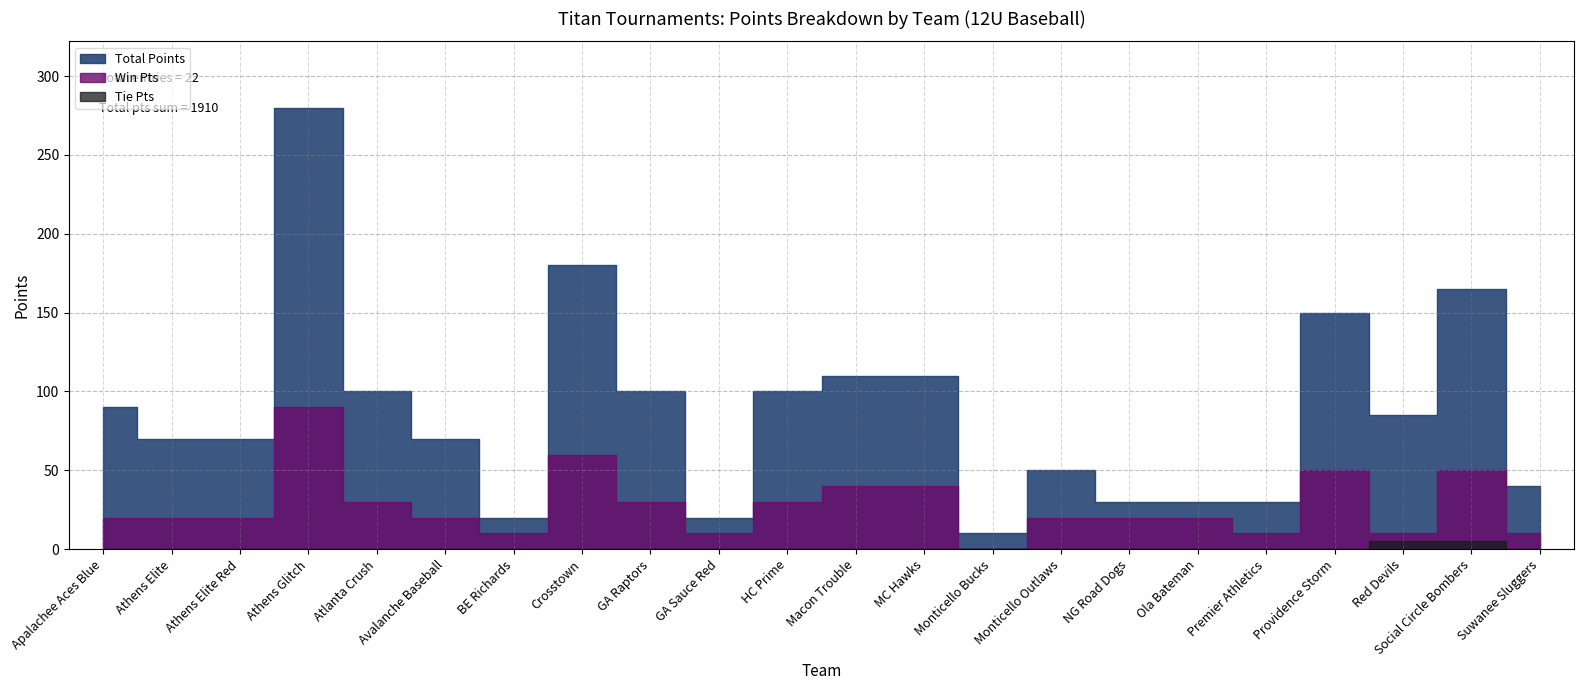

What is the maximum value for Total Points?

280